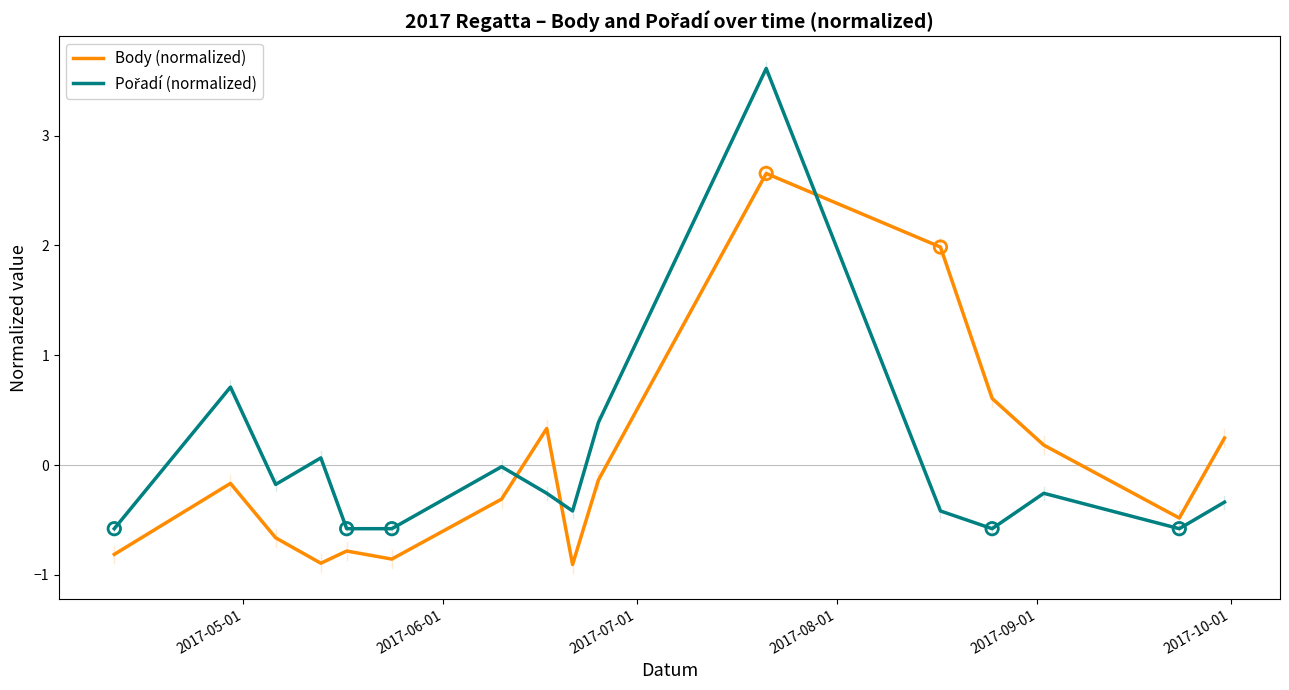

What is the highest value of the Body (normalized) series?

2.7